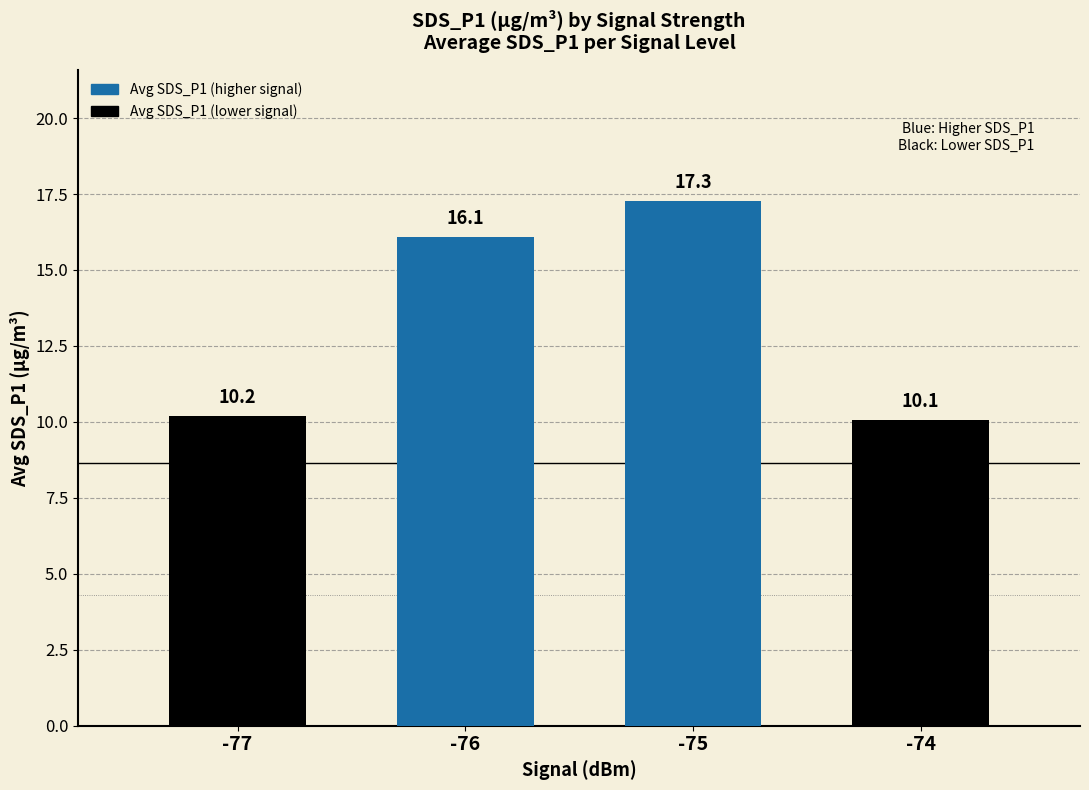

Reading left to right, what are all the values shown in this chart?

10.2	16.1	17.3	10.1